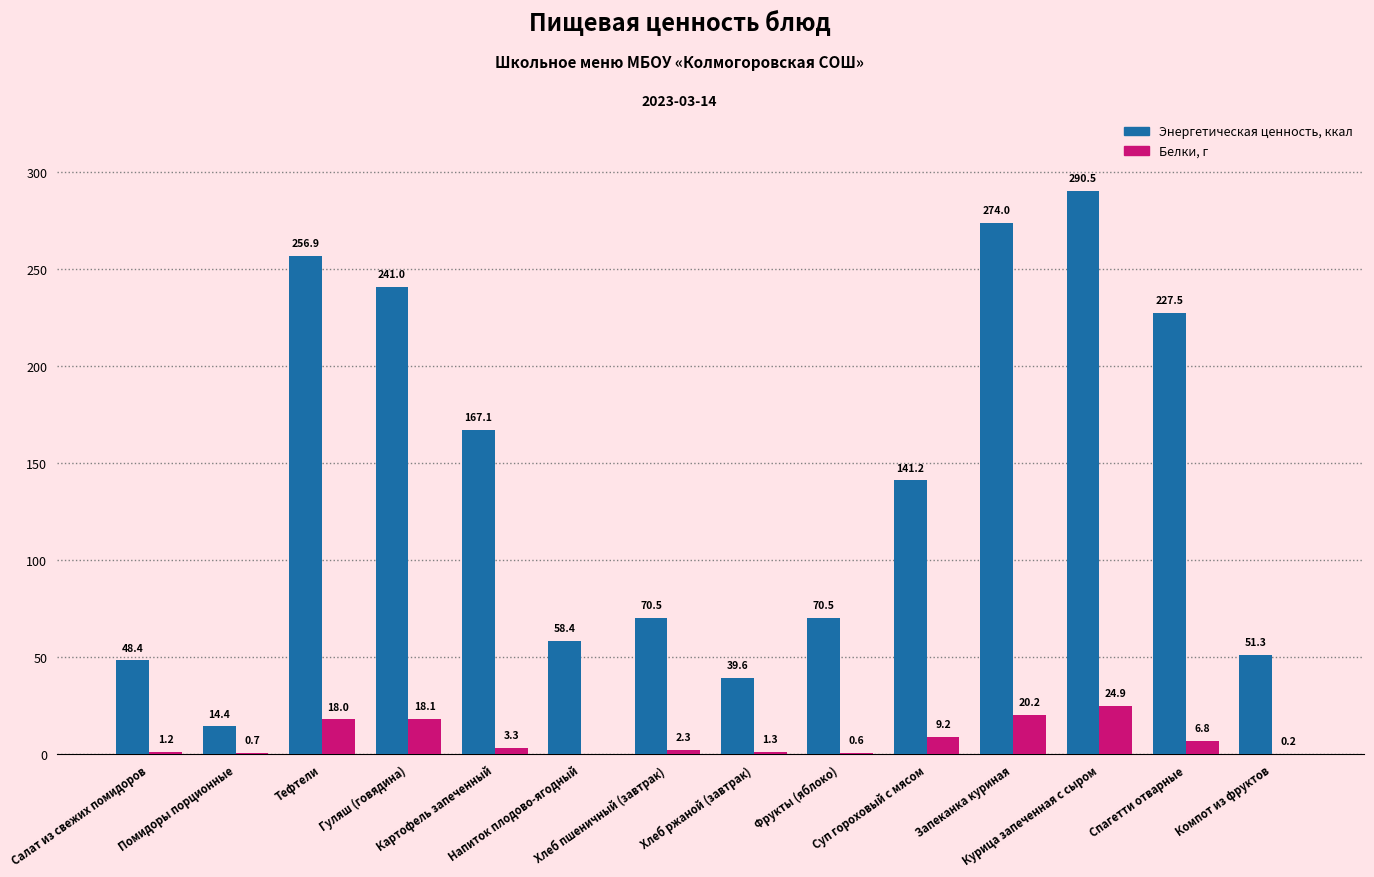

Which series has the largest total across all categories?

Энергетическая ценность, ккал